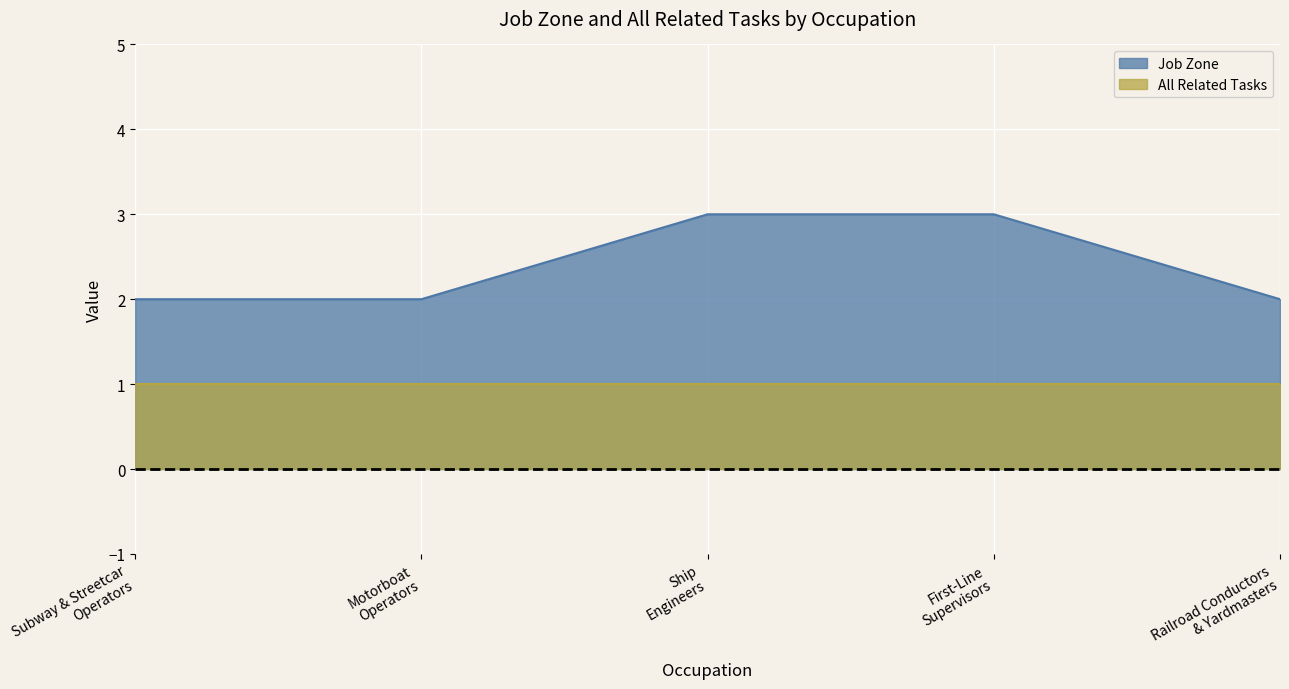

Which series has the widest spread of values?

Job Zone